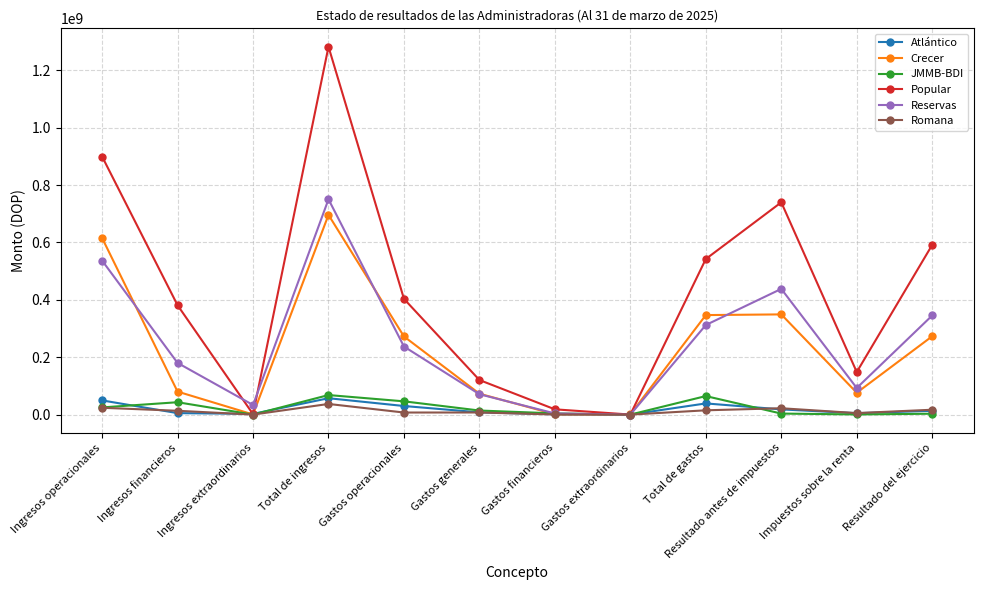

Which series has the largest range (max minus min)?

Popular